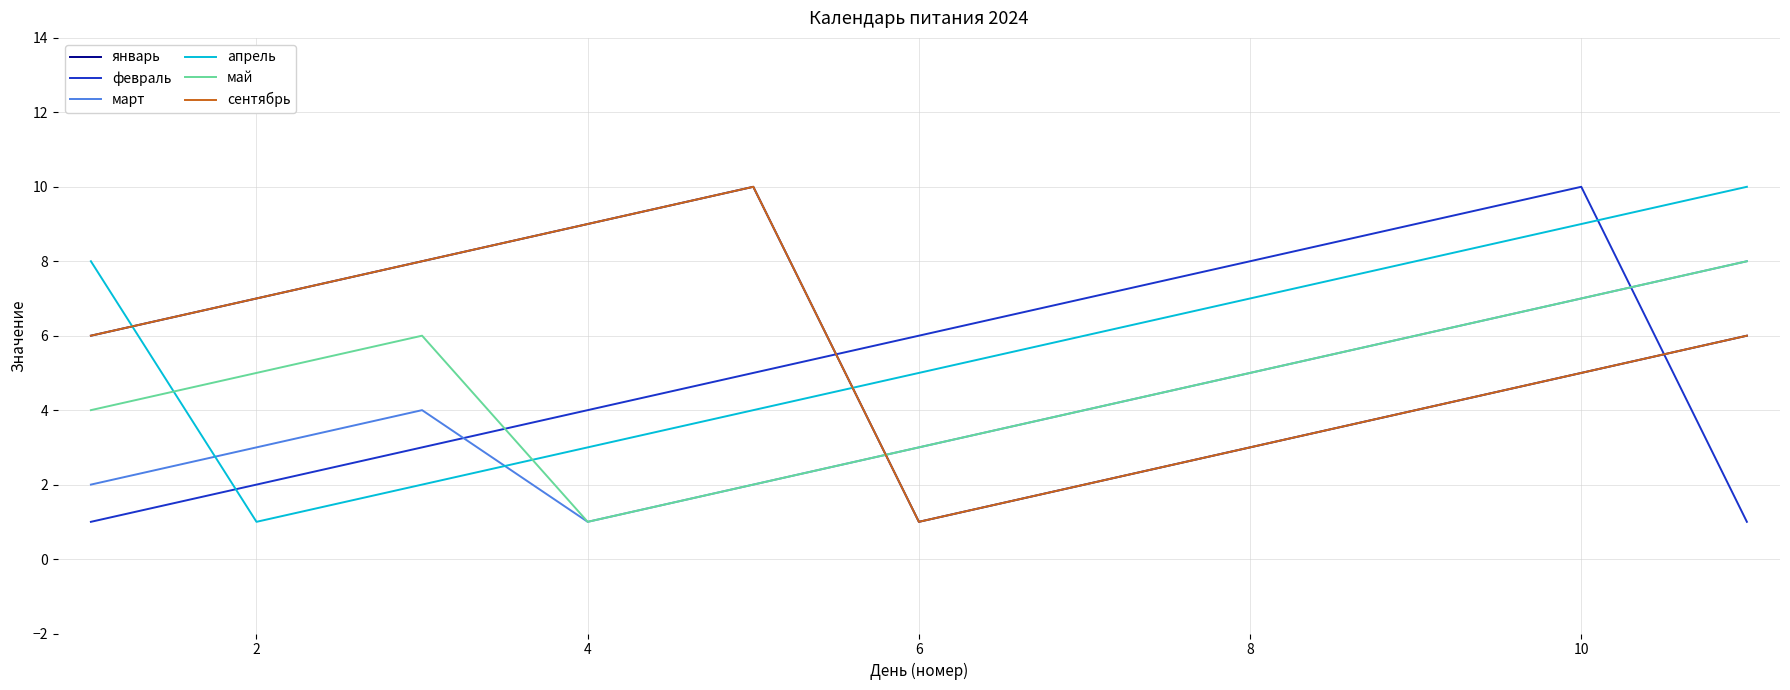

Which series ends up on top after the final intersection of февраль and апрель?

апрель